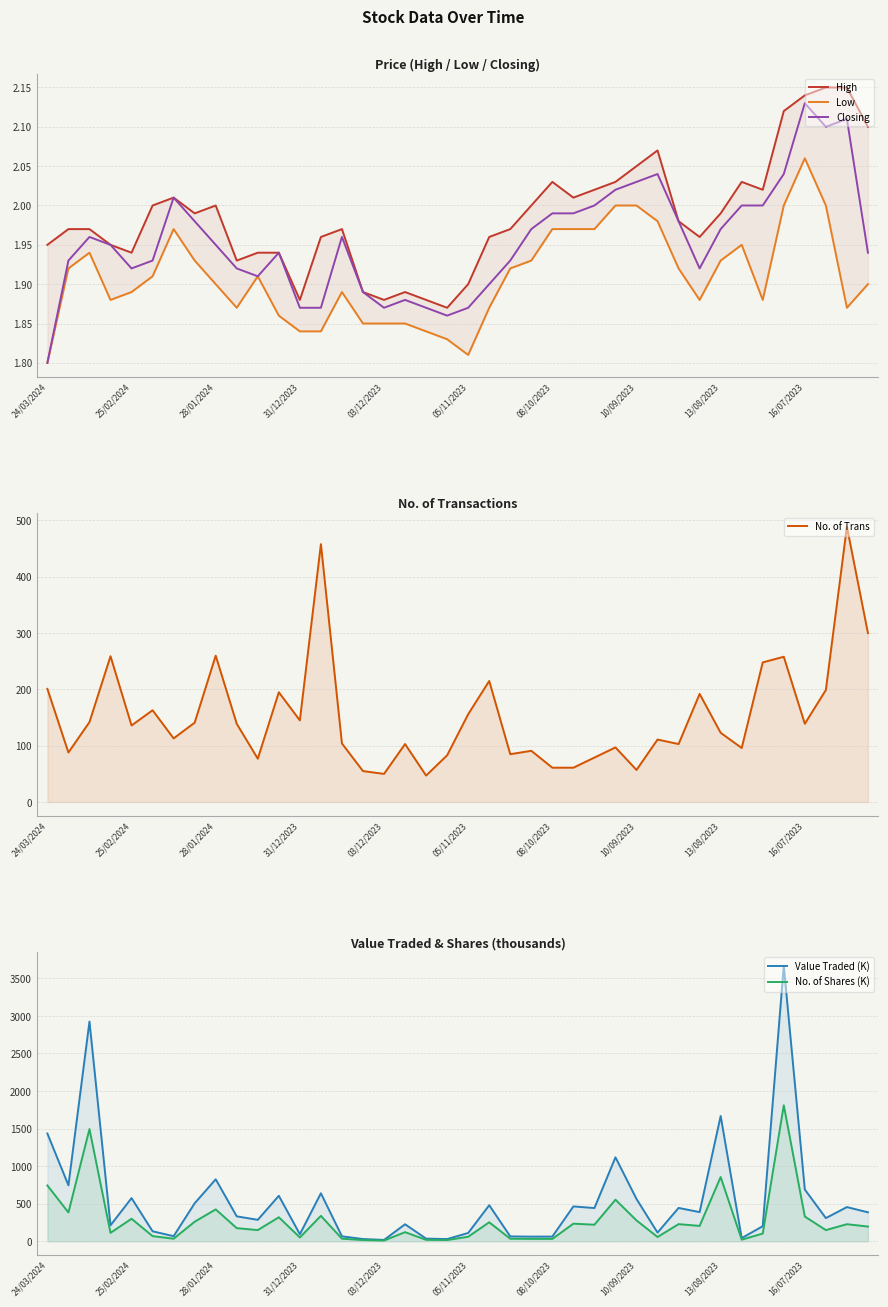

What is the highest value of the Low series?

2.1